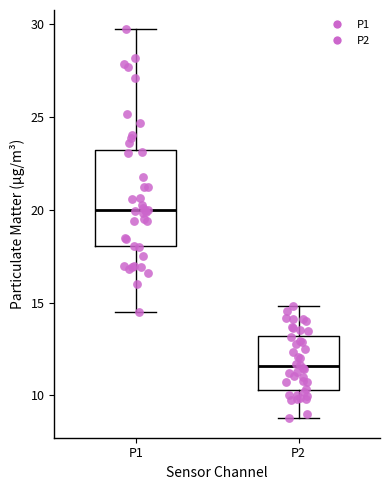

Comparing the boxes themselves (not the whiskers), which one is the tallest?

P1